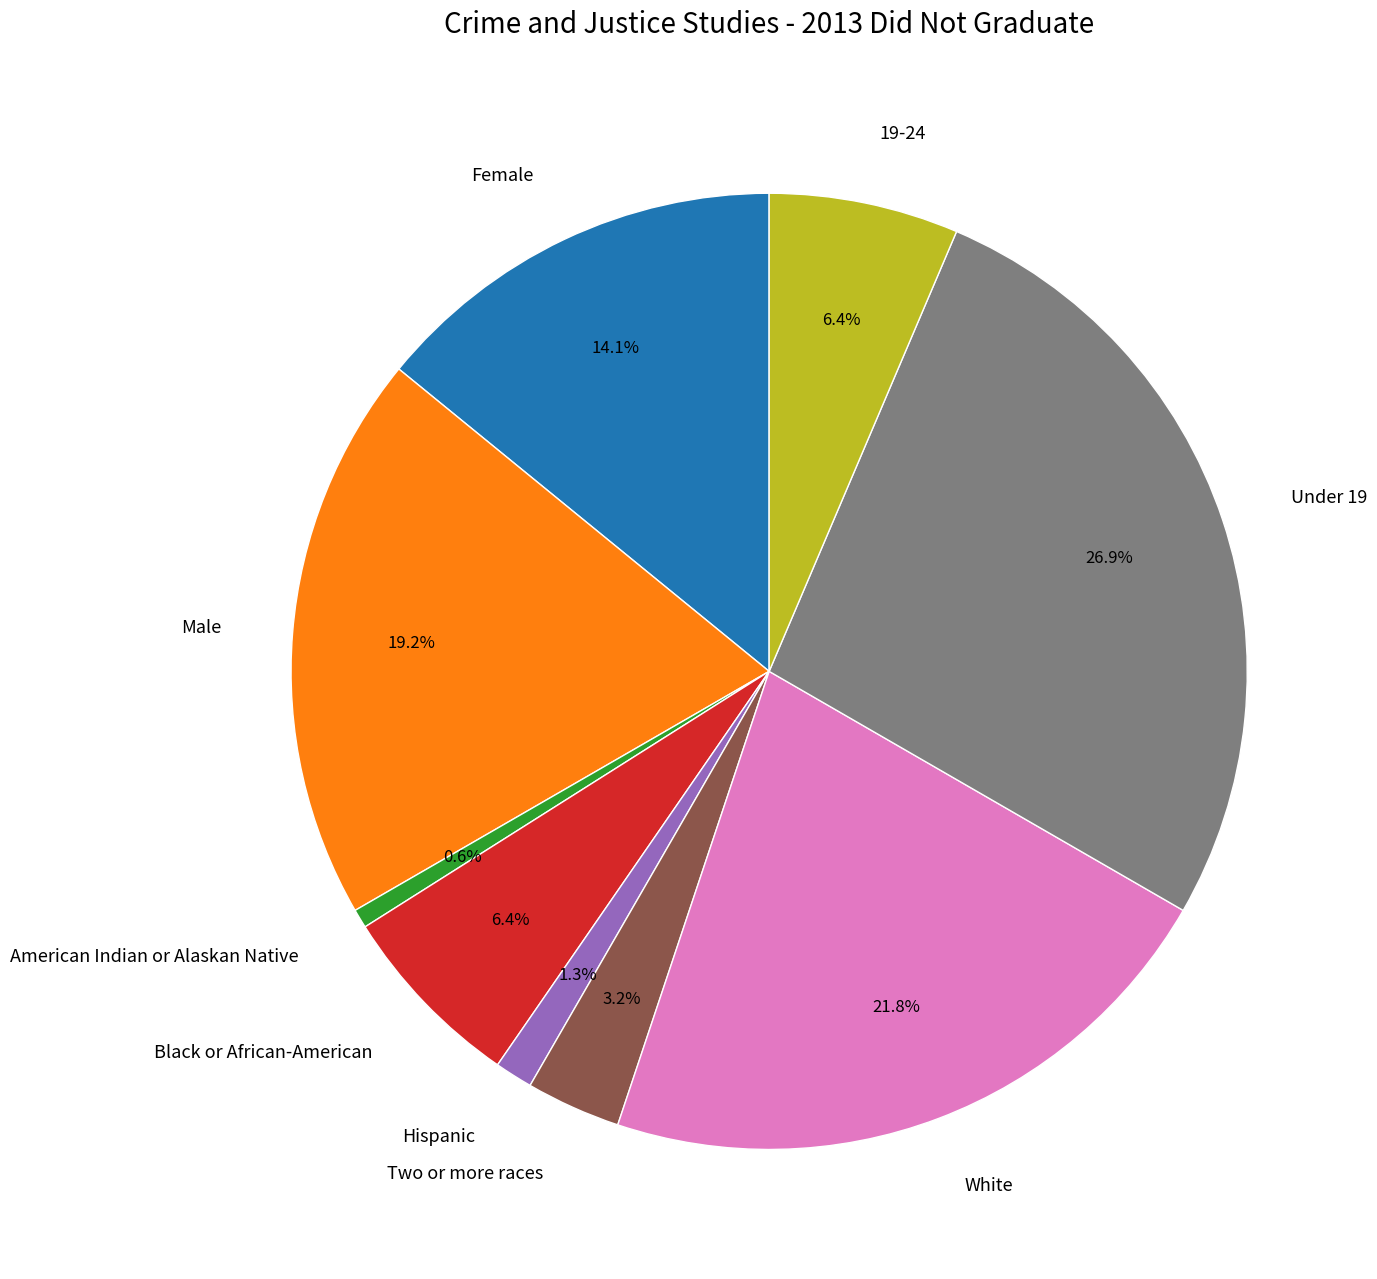

To the nearest percent, what is the difference between the Male and 19-24 slice percentages?

13%